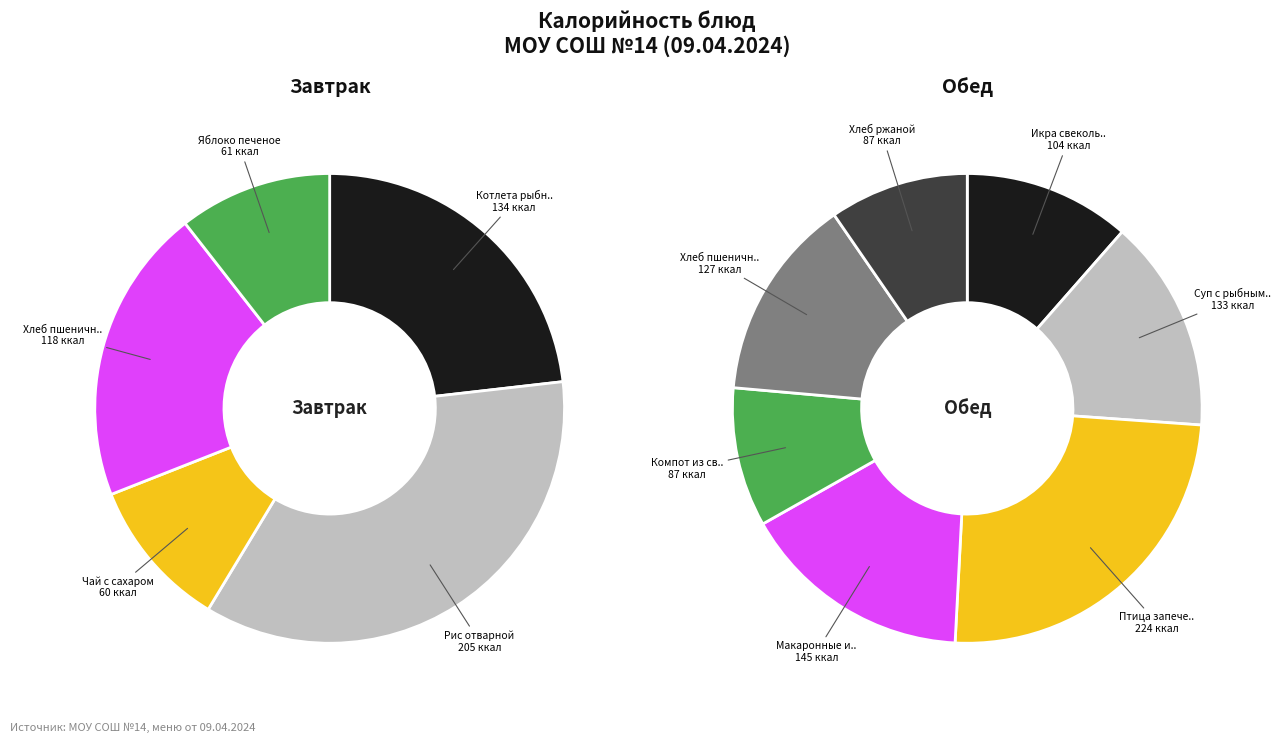

To the nearest percent, what is the difference between the largest and smallest slice percentages?

11%